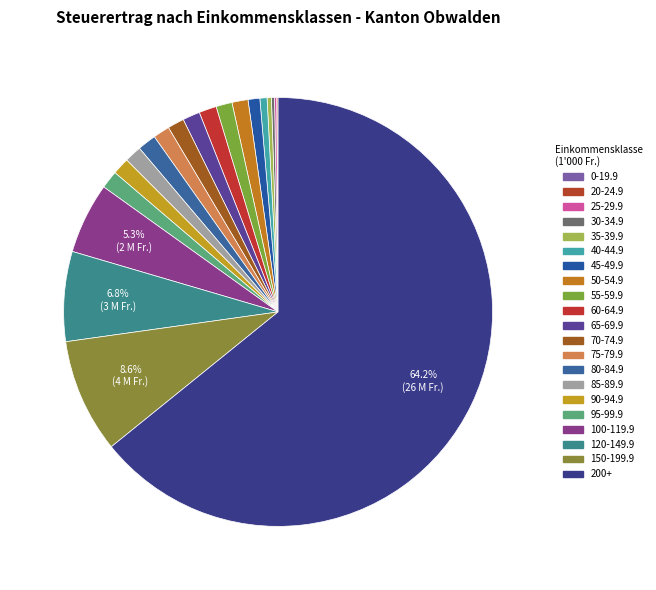

Does 200+ represent more than half of the total?

Yes